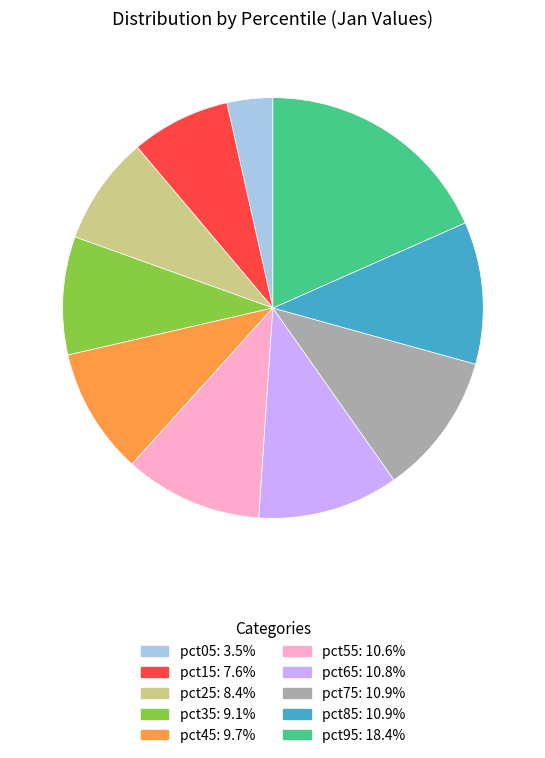

How many slices are in this pie chart?

10